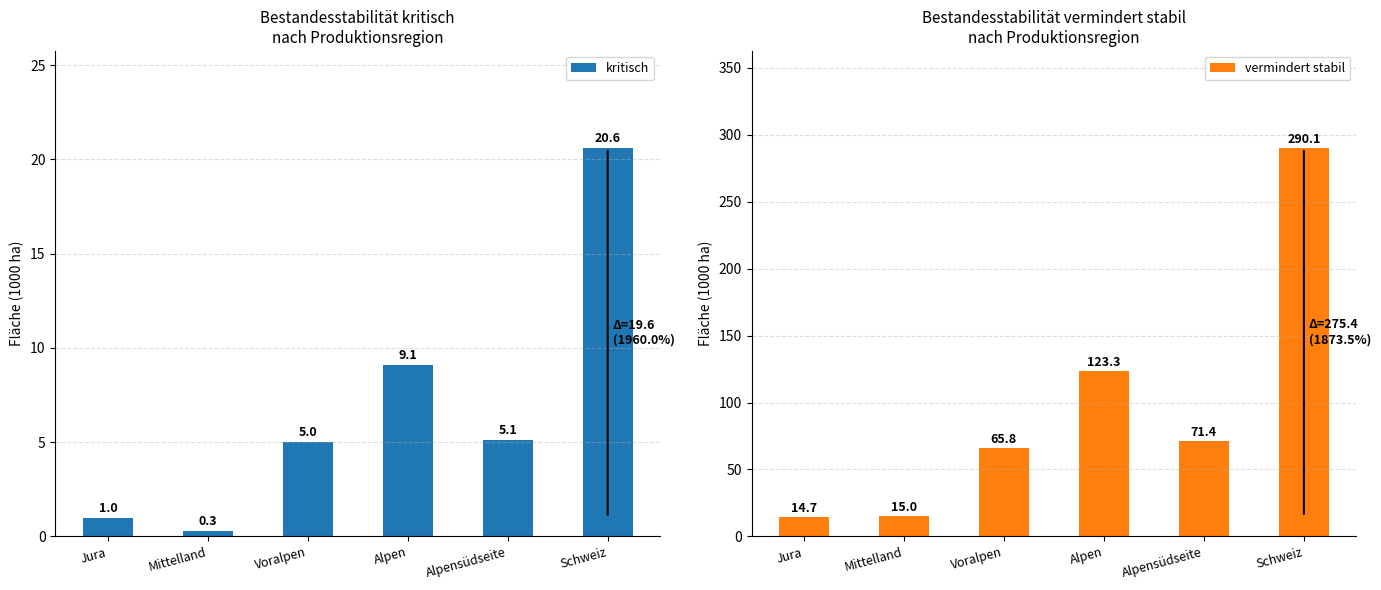

What is the minimum value for vermindert stabil?

14.7